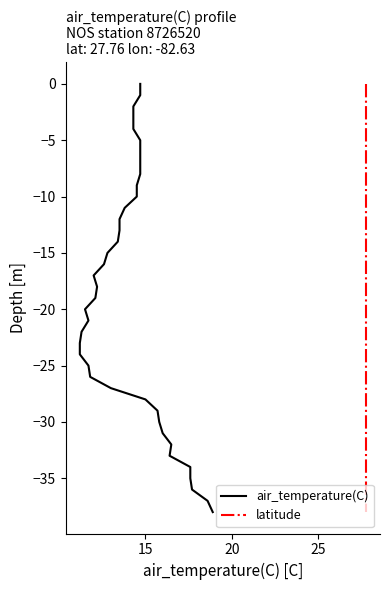

True or false: latitude and air_temperature(C) intersect in this chart.

False